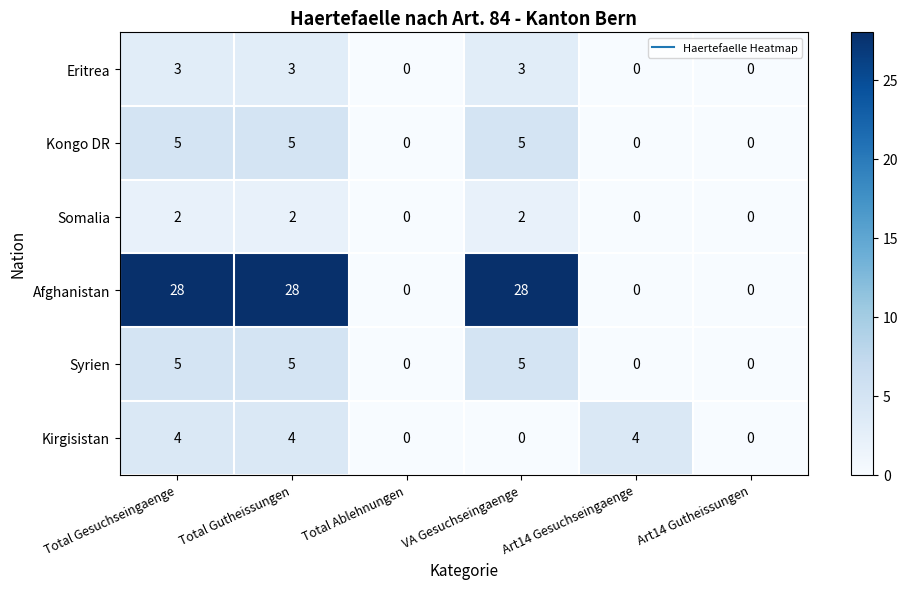

What is the sum of all Kongo DR values?

15